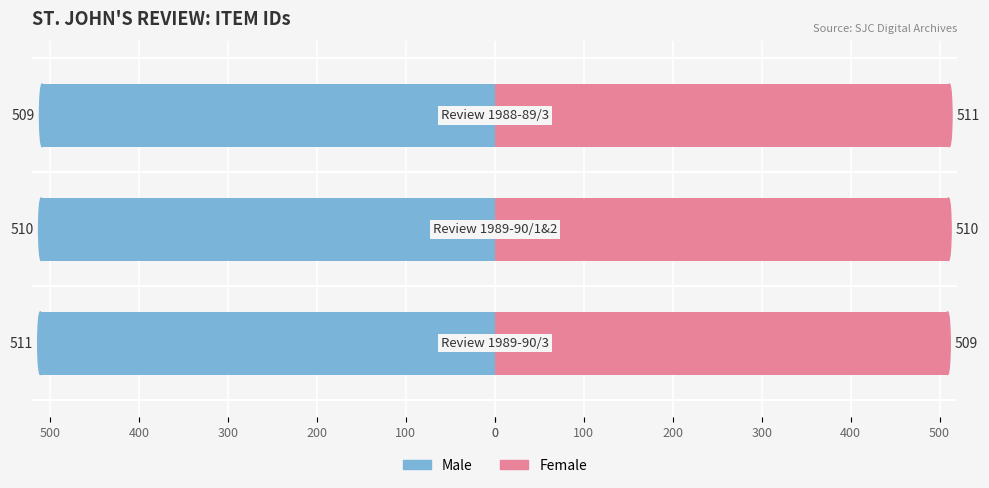

What is the value of the Female bar at the 2nd from the left?

510